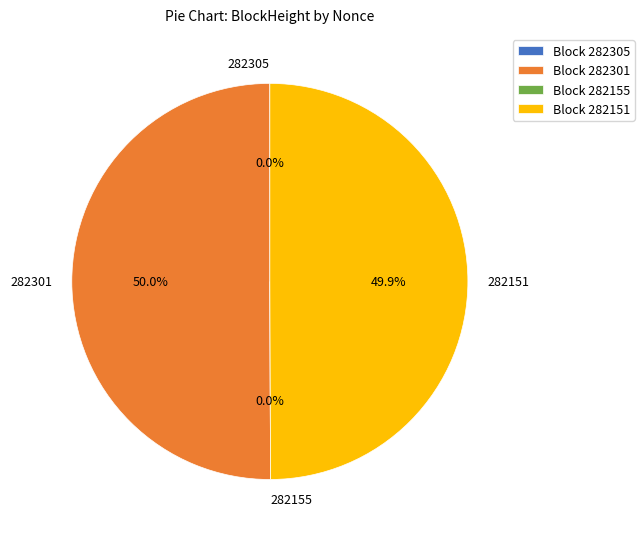

What percentage is NOT represented by 282155?

100.0%